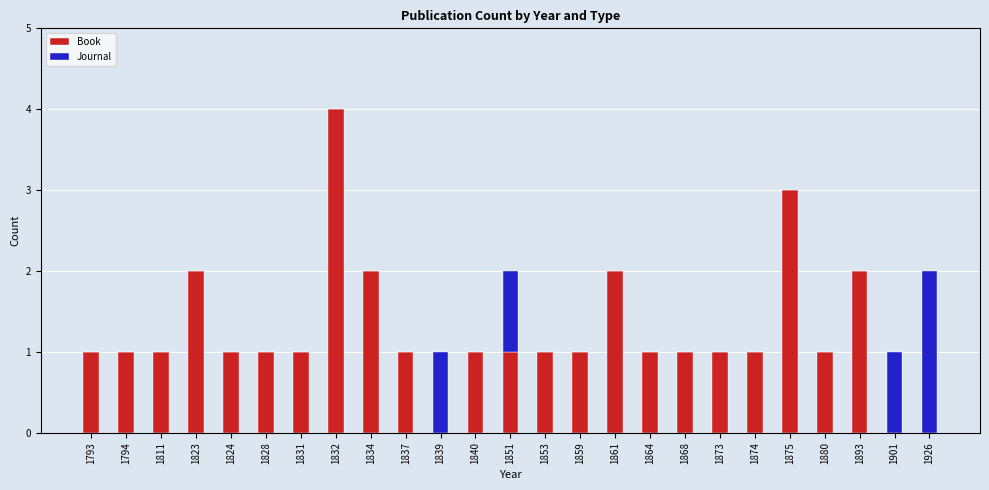

What is the sum of all Book values?

31